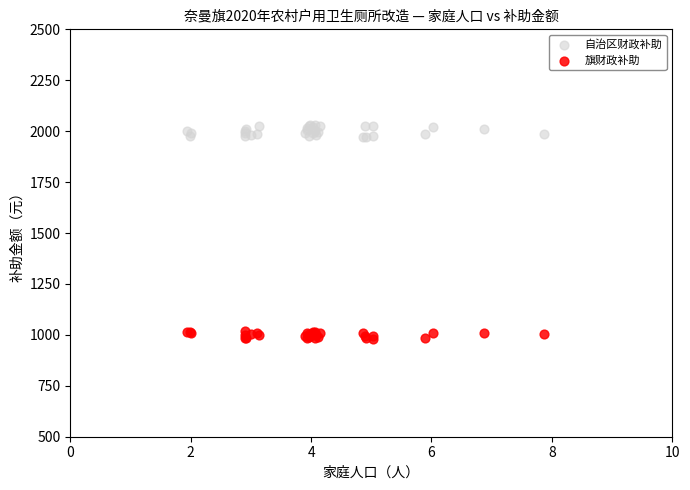

Which series contains the lowest Y value?

旗财政补助